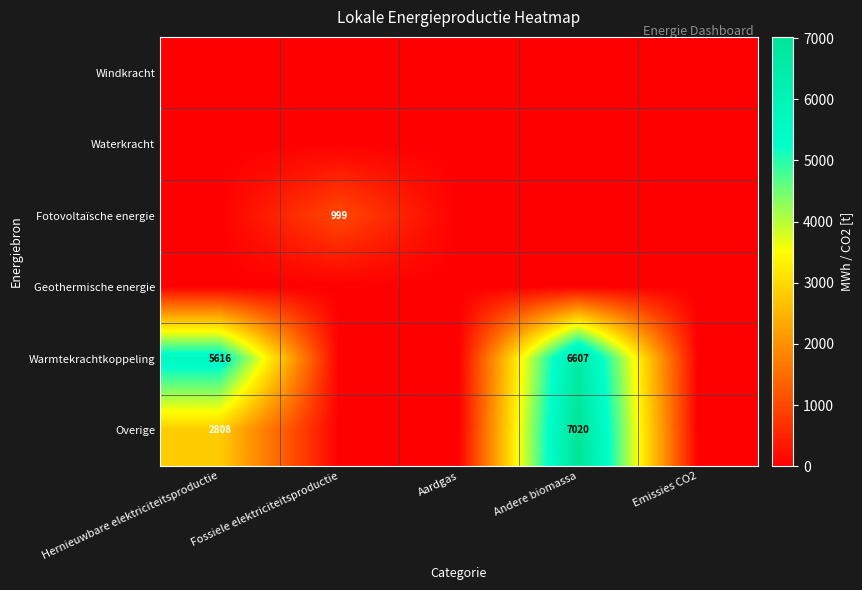

The Warmtekrachtkoppeling series shows -4106.5 at Aardgas. True or false?

False